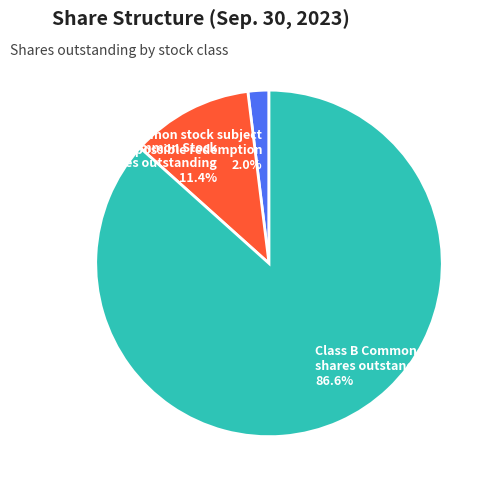

Which has a higher value, Common stock subject to possible redemption 2.0% or Class A Common Stock shares outstanding 11.4%?

Class A Common Stock shares outstanding 11.4%